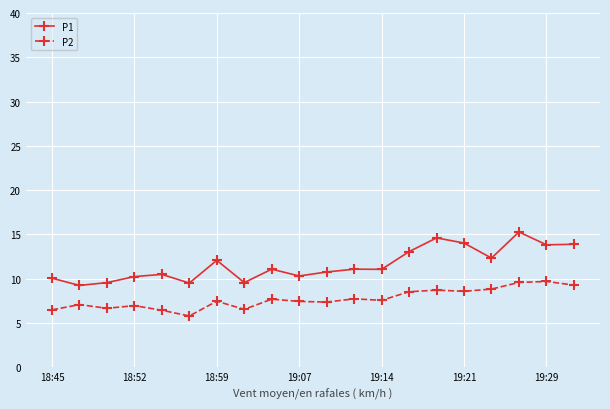

What is the value of the P1 point at the 18th from the left?

15.3